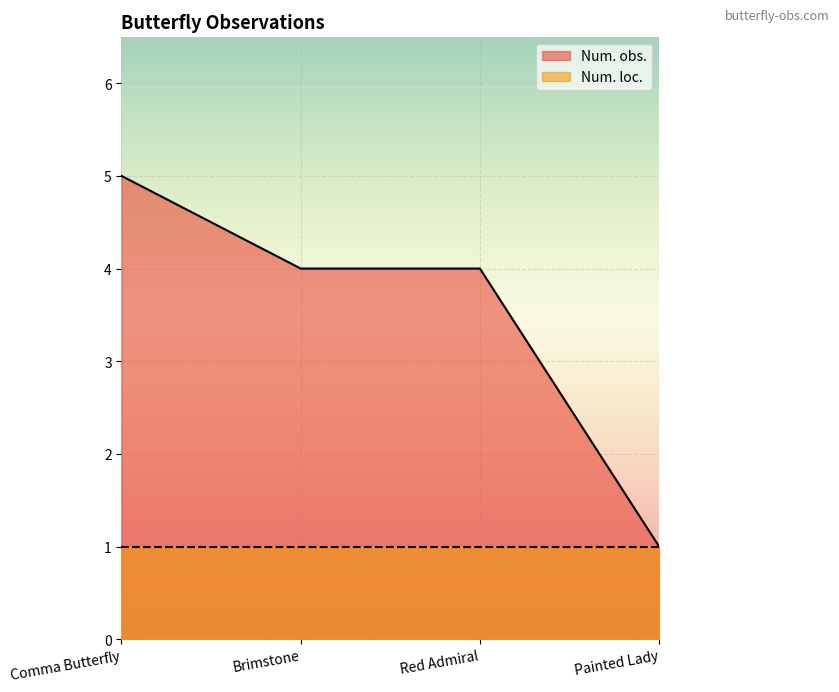

Reading left to right, transcribe all the data shown in this chart.

Comma Butterfly=5	Brimstone=4	Red Admiral=4	Painted Lady=1